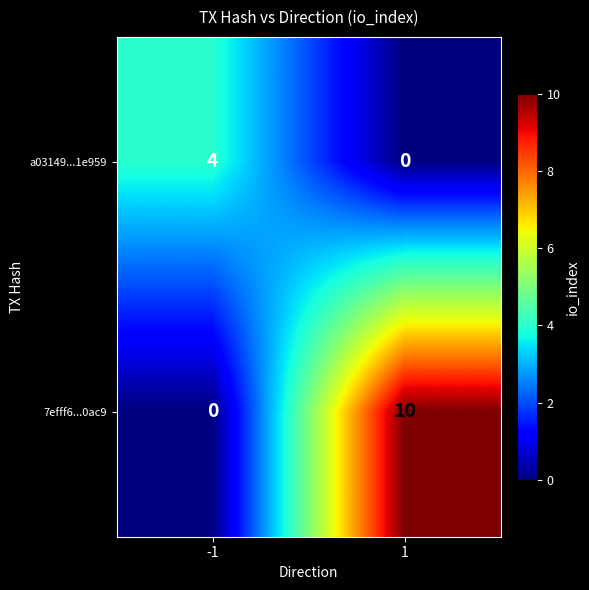

At how many categories does at least one series exceed 8?

1